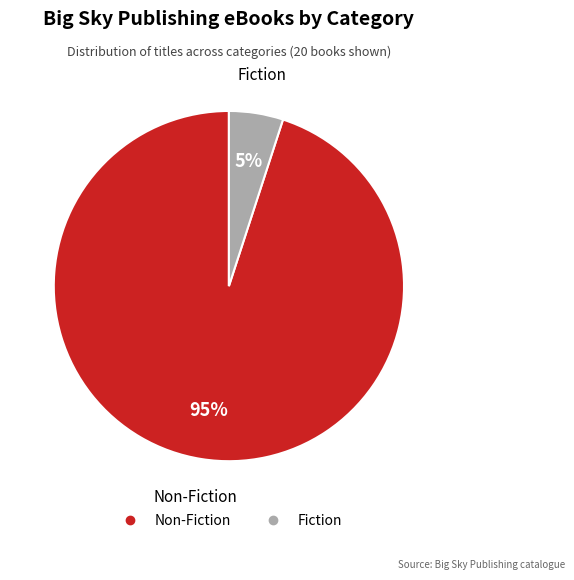

To the nearest percent, what portion does Fiction represent?

5%